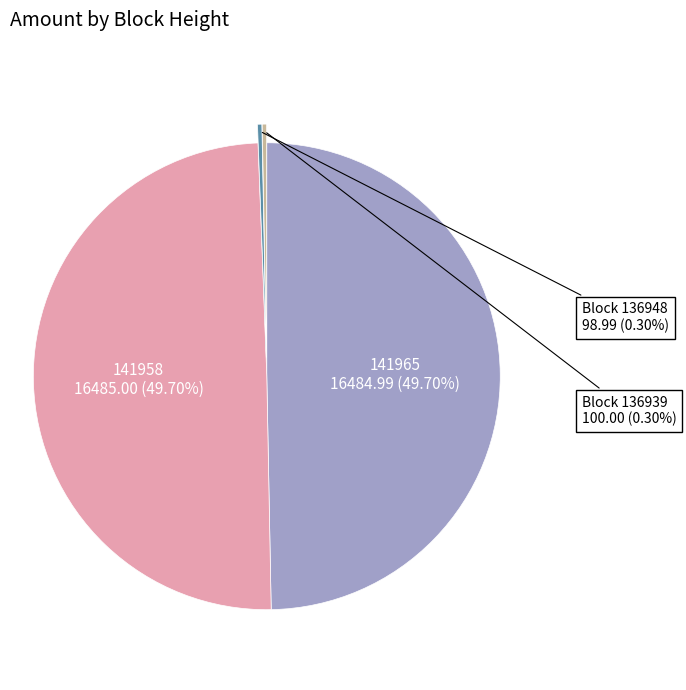

How many segments does this pie chart have?

4